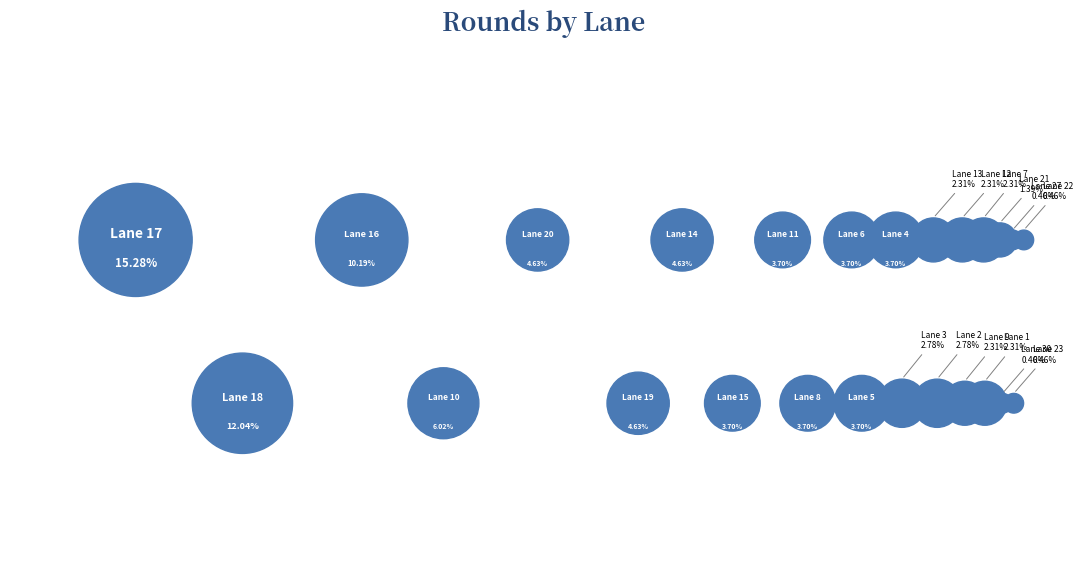

To the nearest percent, what is the combined percentage of Lane 14 and Lane 8?

8%